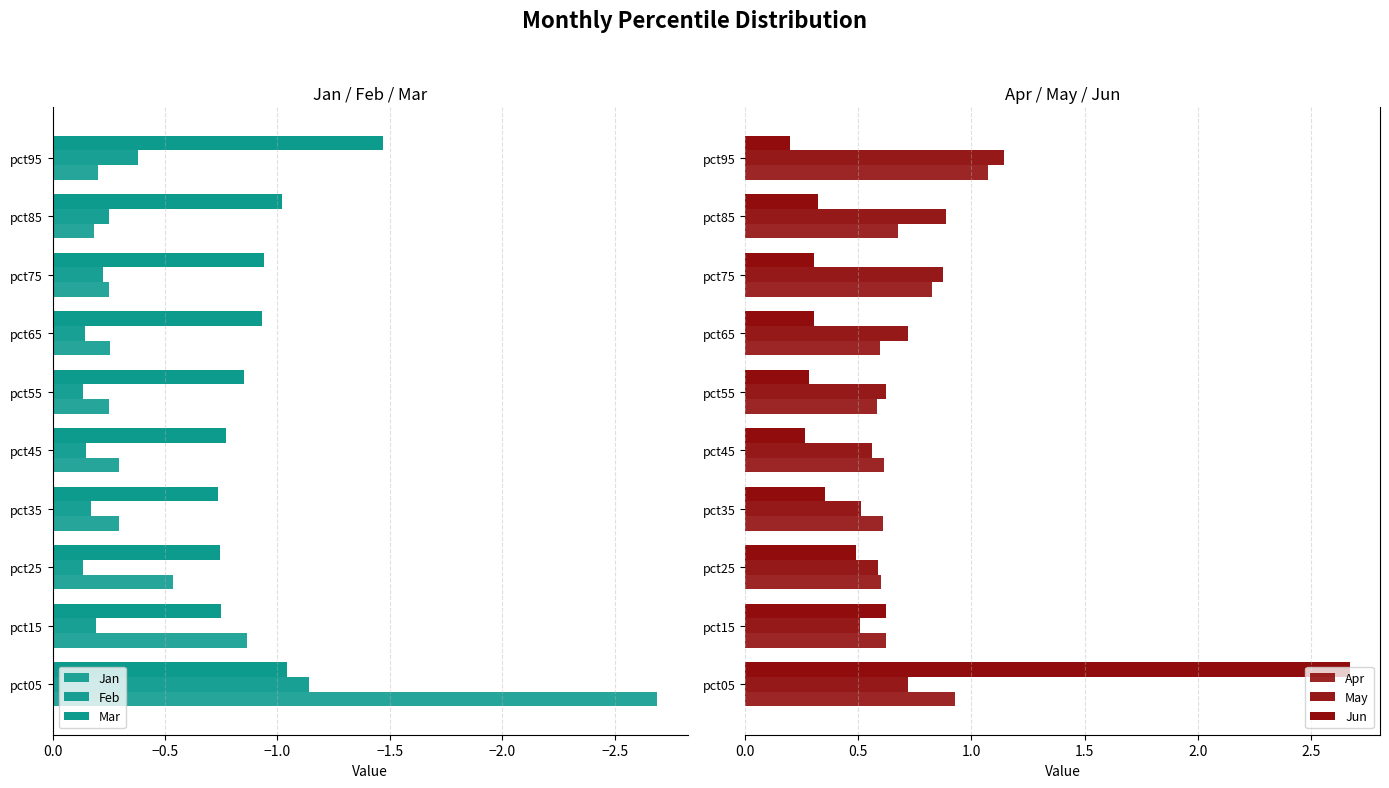

What is the approximate value of Jan at pct85?

-0.2